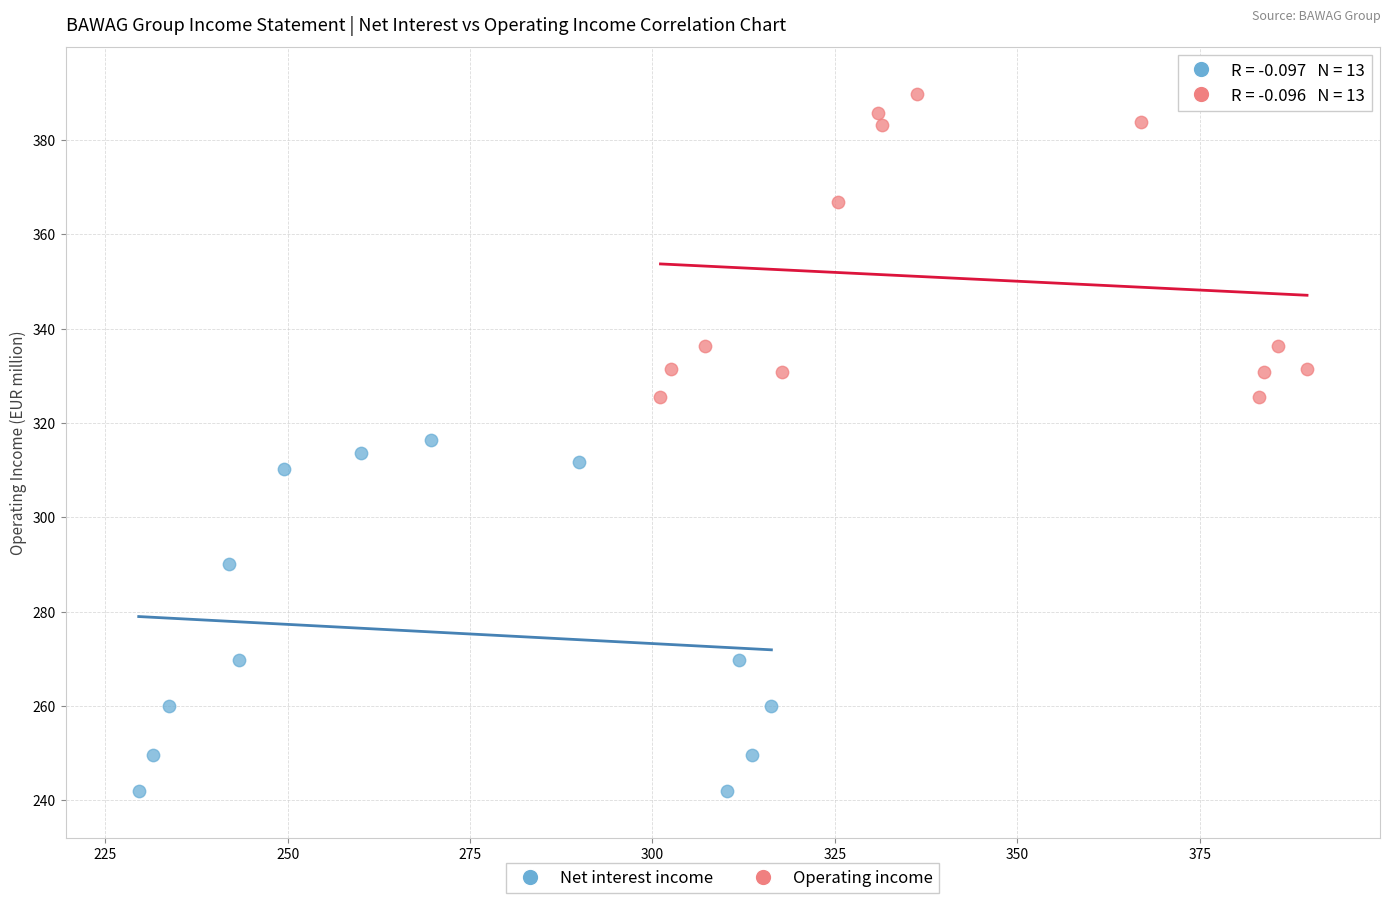

Which series has the widest spread of Y values?

Net interest income